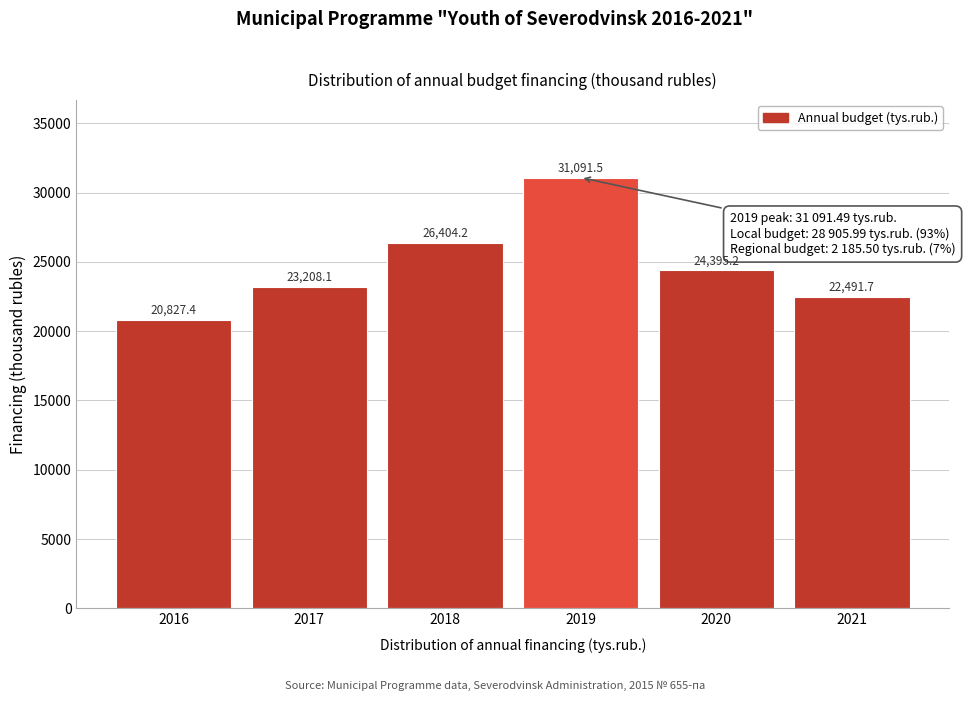

Reading left to right, what are all the values shown in this chart?

20827.4	23208.1	26404.2	31091.5	24395.2	22491.7